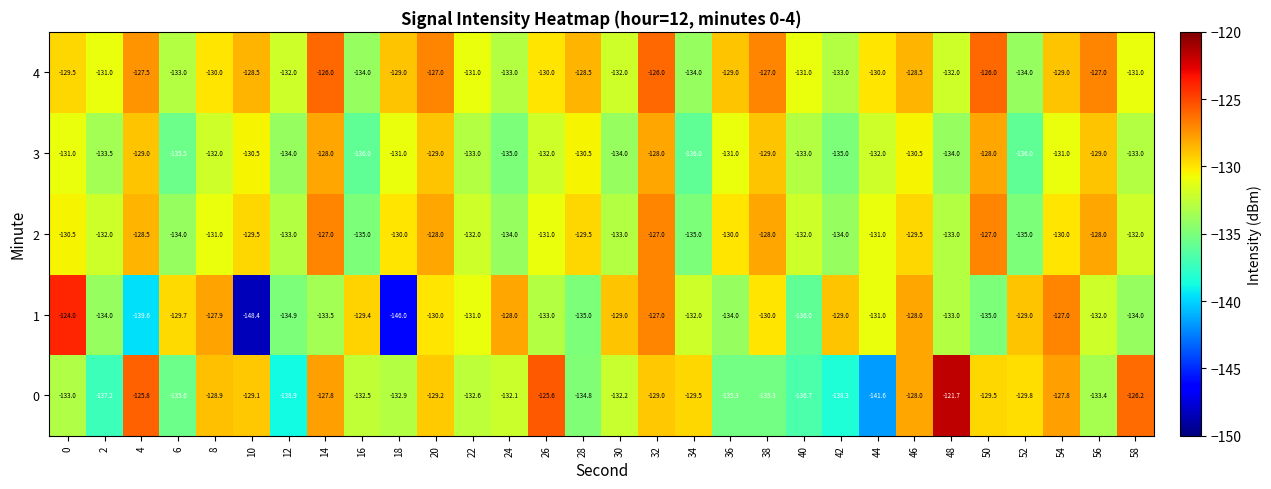

True or false: 4 has a value of -68.0 at 28.

False